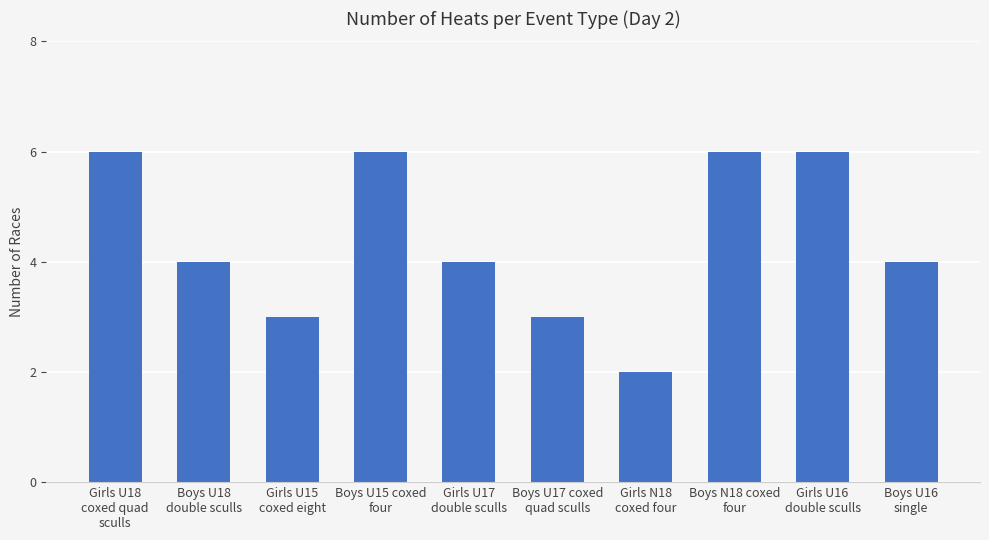

Is it true that the value at Girls U18
coxed quad
sculls is 10?

False